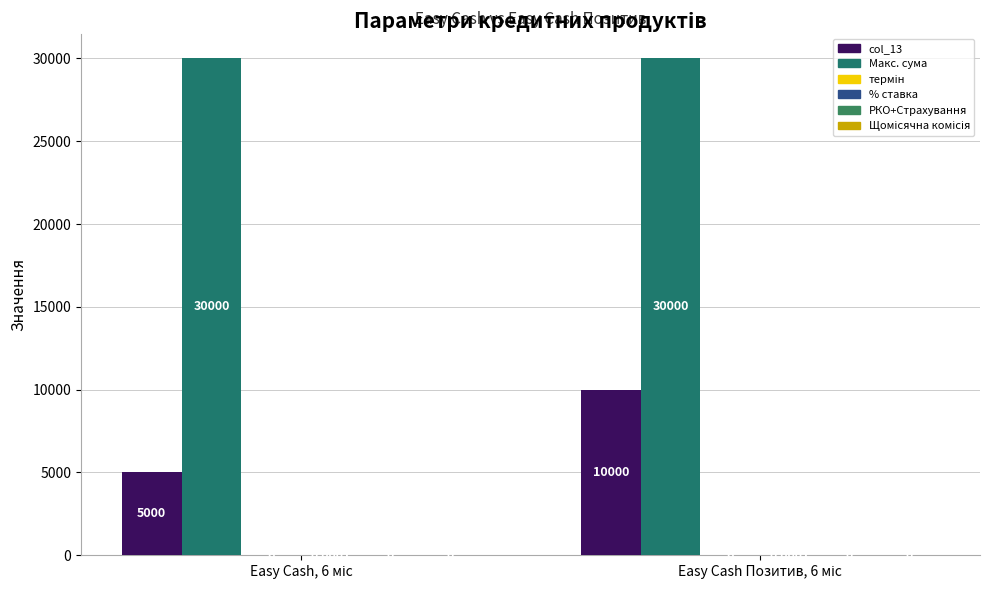

How many distinct data groups are displayed?

4